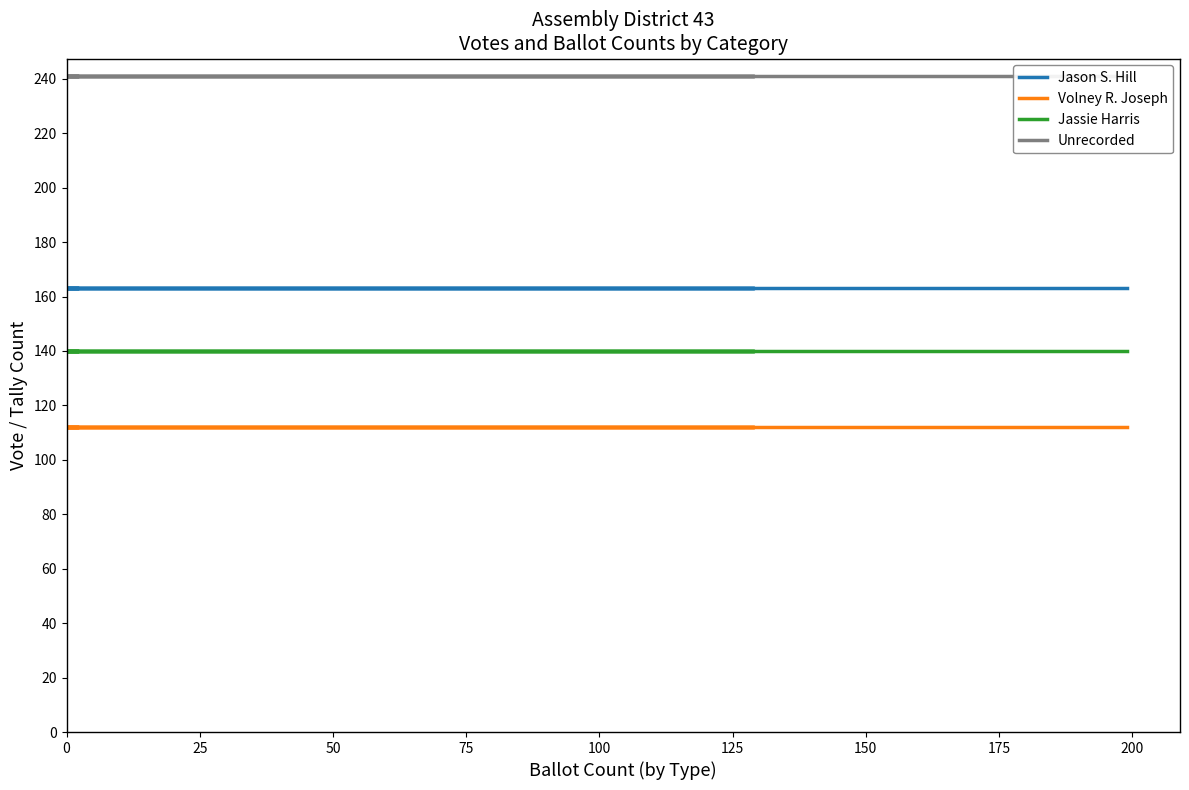

What is the sum of all Jassie Harris values?

700